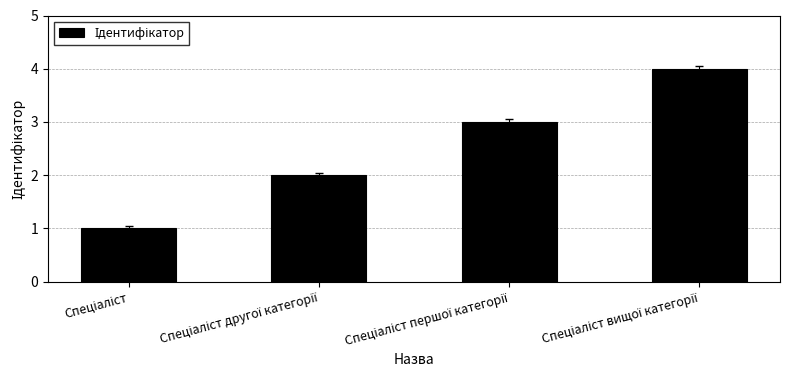

Does the chart contain any negative values?

No